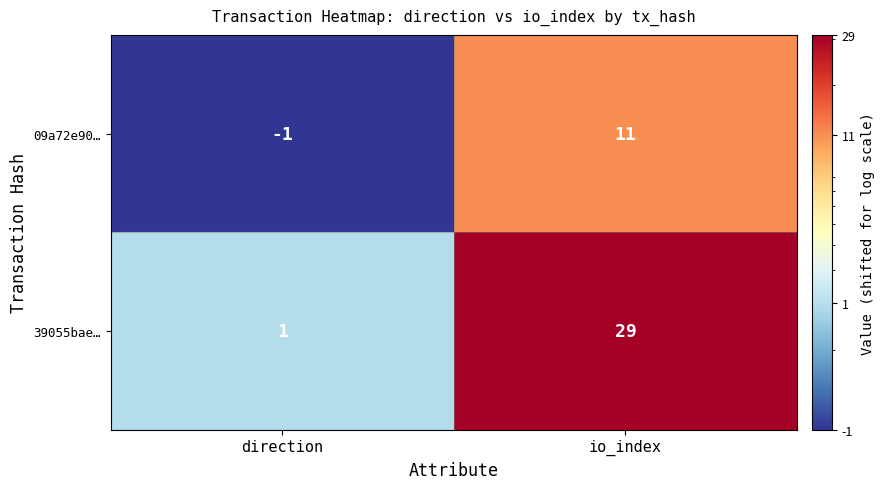

Rank the series by their average value, from highest to lowest.

39055bae…, 09a72e90…